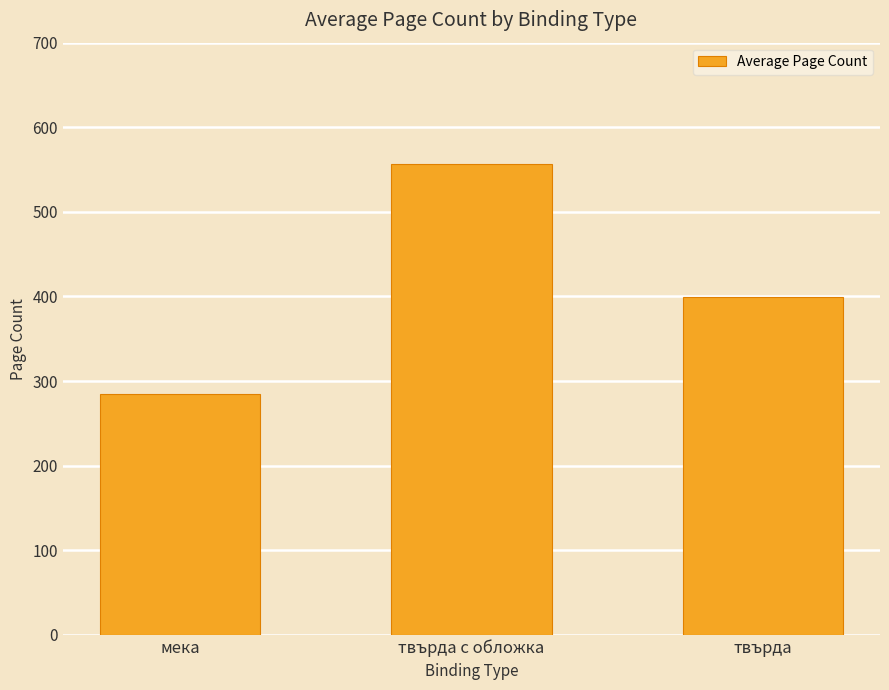

What is the change in value from мека to твърда с обложка?

+272.5